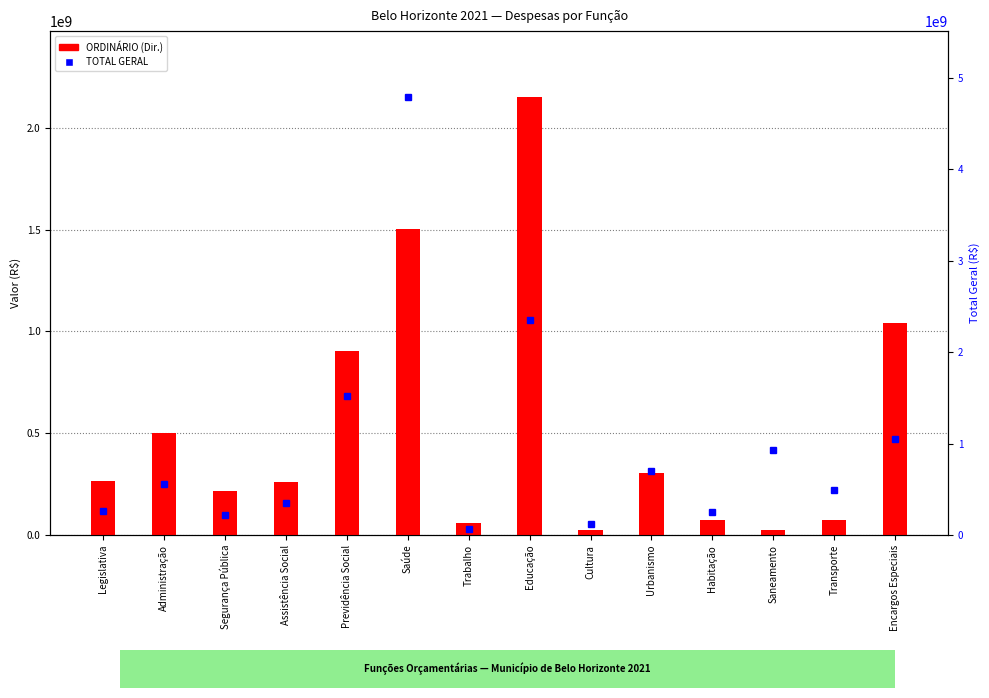

List the labels in order of TOTAL GERAL value, smallest first.

Trabalho, Cultura, Segurança Pública, Habitação, Legislativa, Assistência Social, Transporte, Administração, Urbanismo, Saneamento, Encargos Especiais, Previdência Social, Educação, Saúde